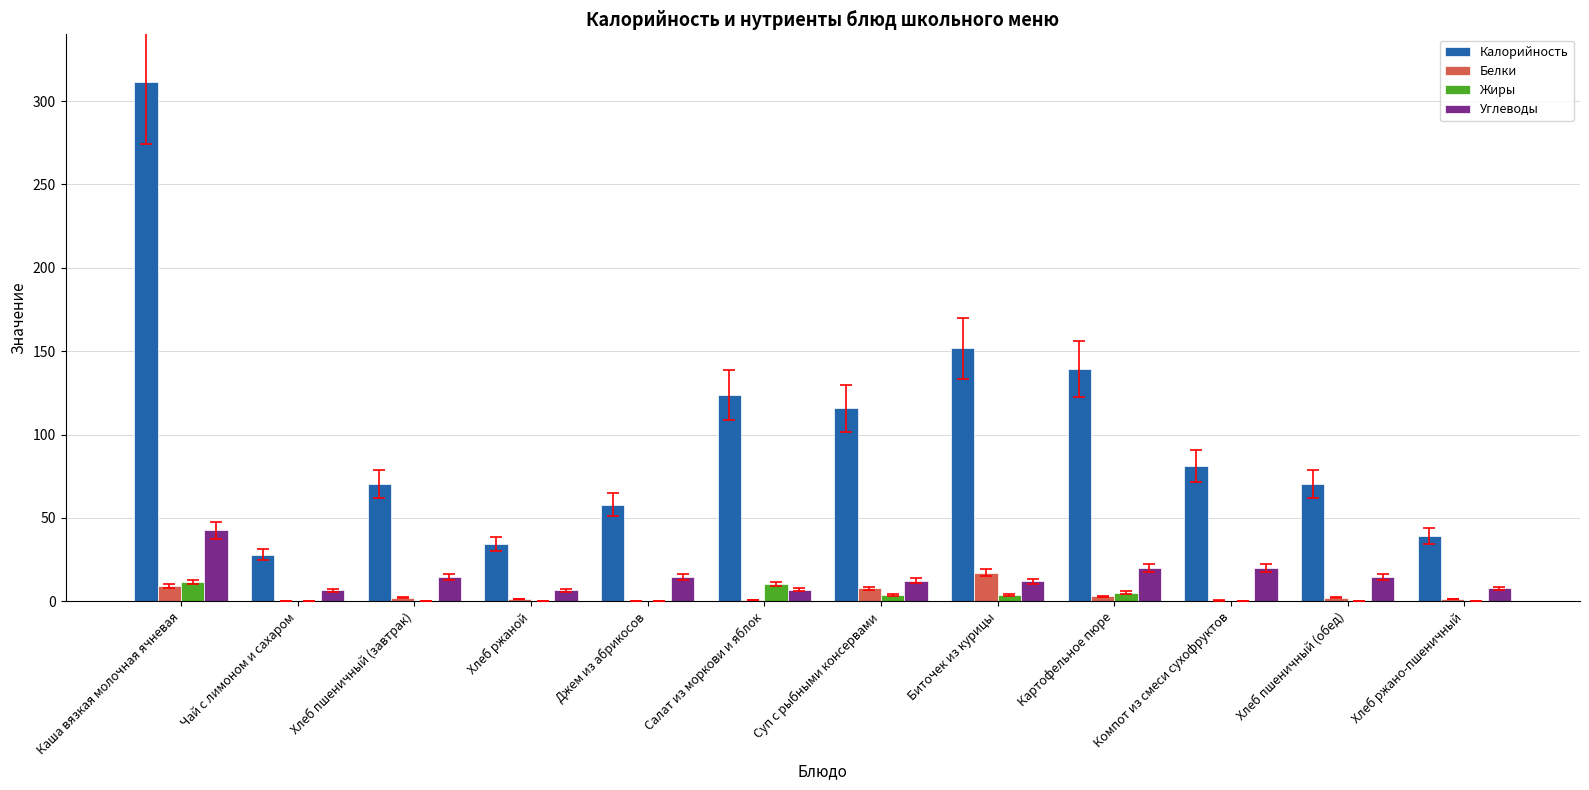

Does the chart contain stacked bars?

No